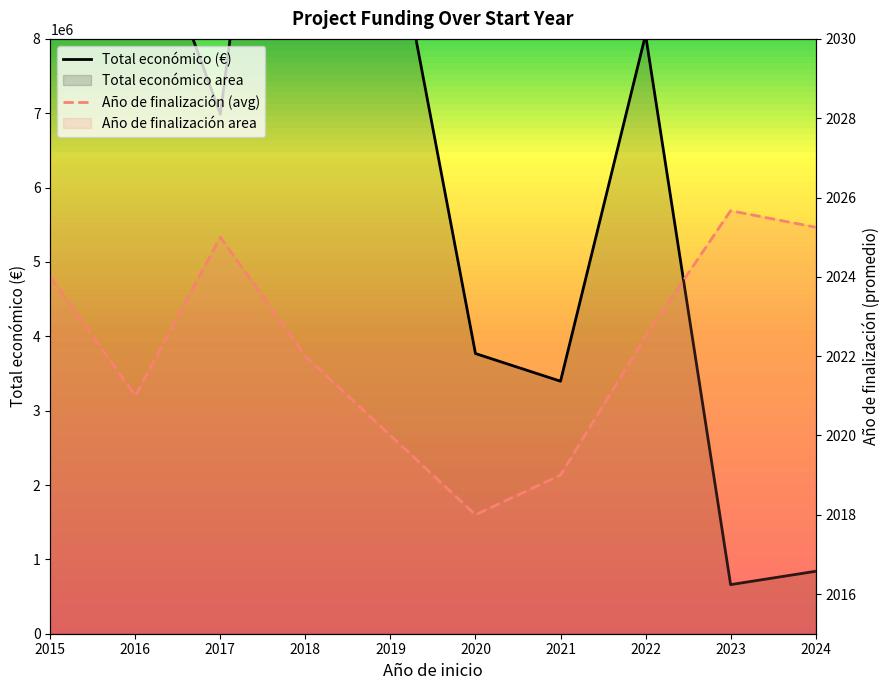

What are all the series names shown in the legend?

Total económico (€), Año de finalización (avg)